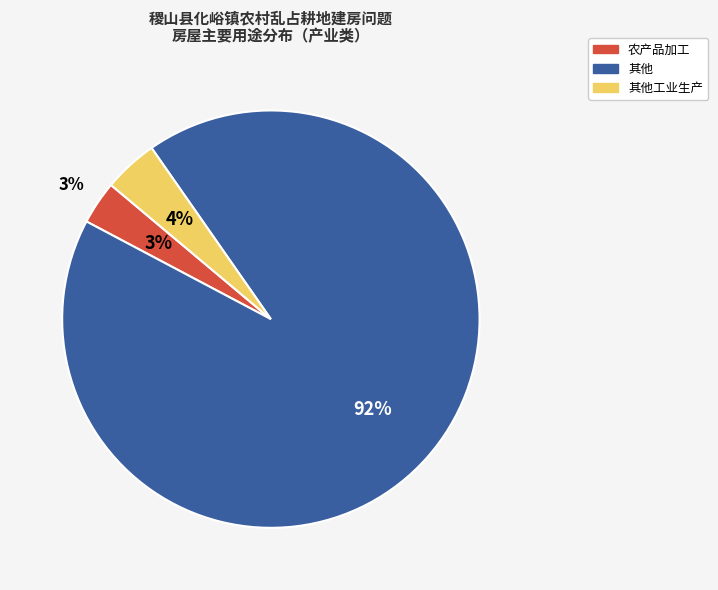

True or false: 其他工业生产 accounts for 4% of the total.

True